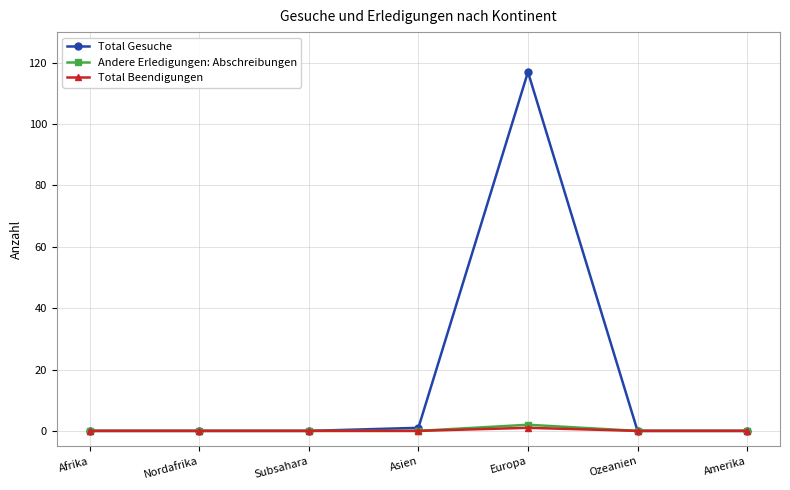

Does the chart have visible grid lines?

Yes